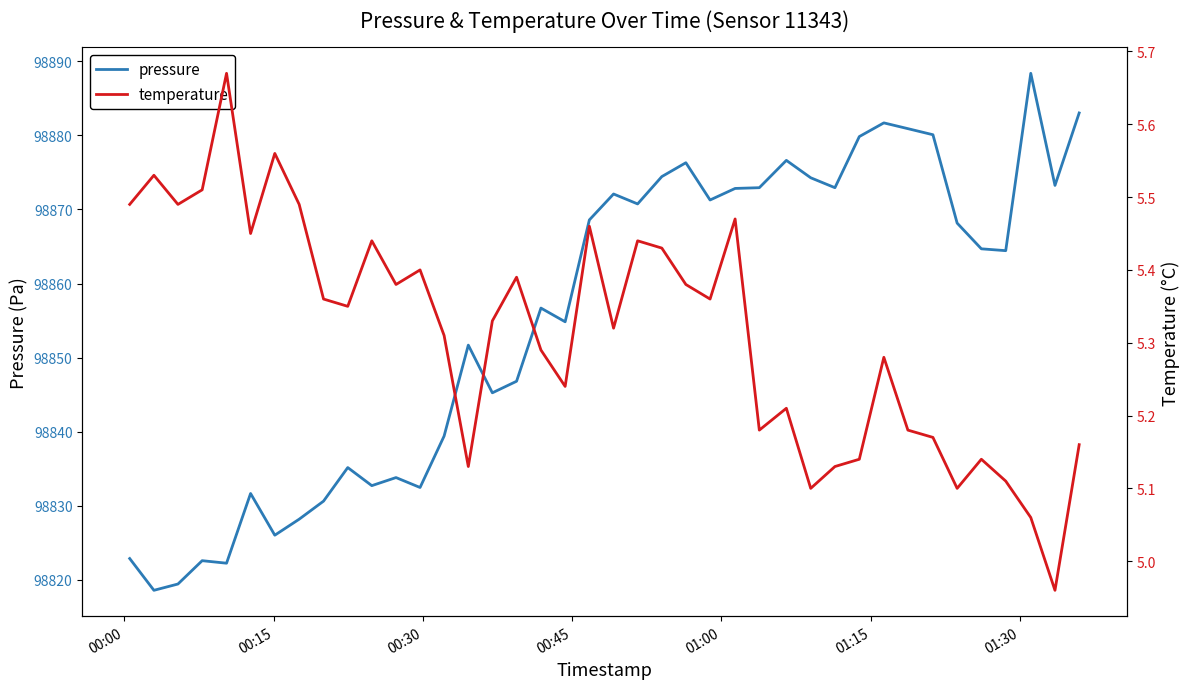

What is the value of the temperature point at the 27th from the left?

5.2